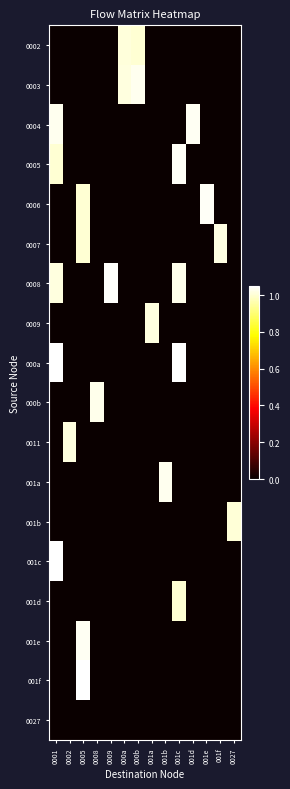

At how many categories does at least one series exceed 0?

14